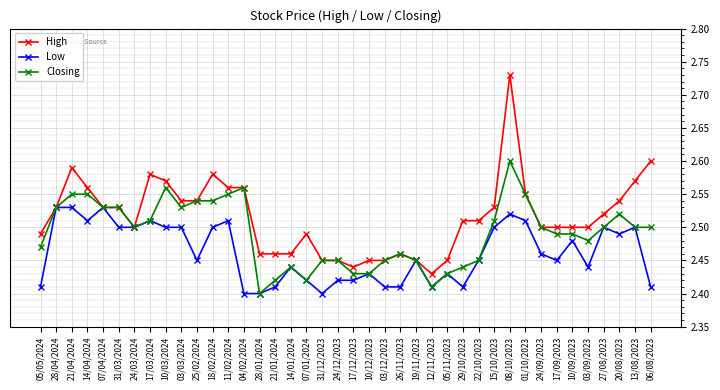

What is the label of the 8th point from the left?

17/03/2024